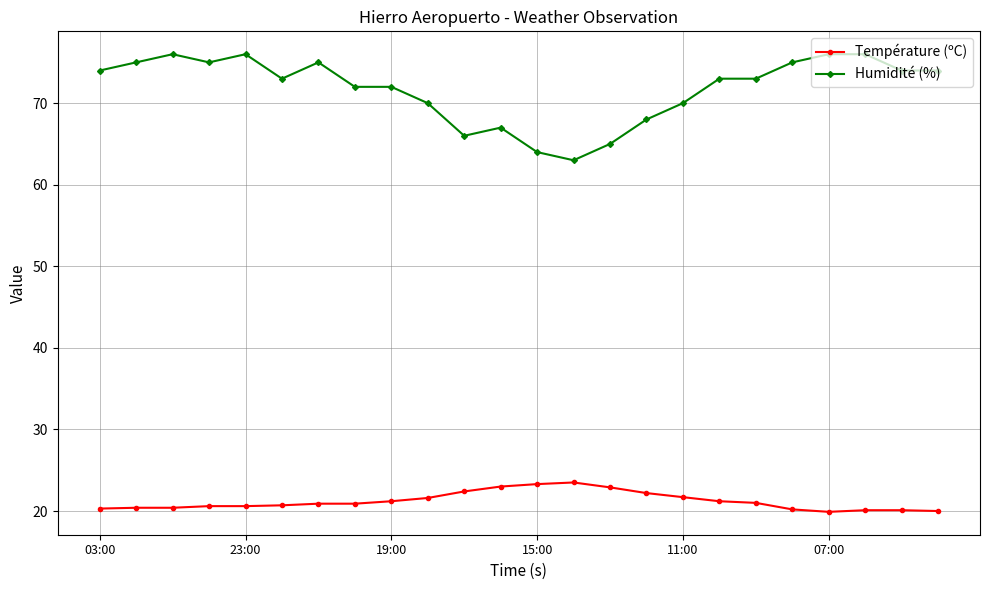

Which series has the largest range (max minus min)?

Humidité (%)